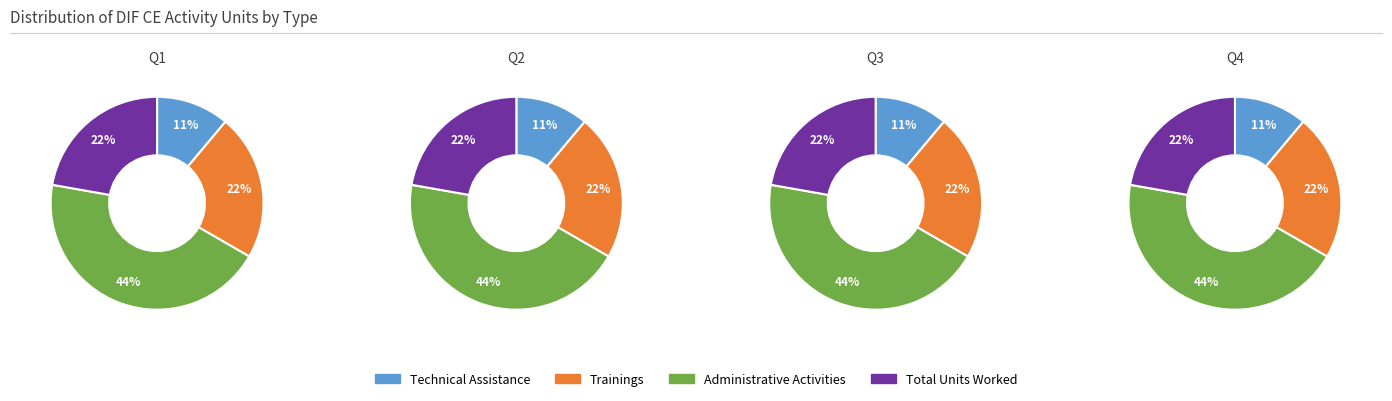

Is there a majority slice in this chart?

No